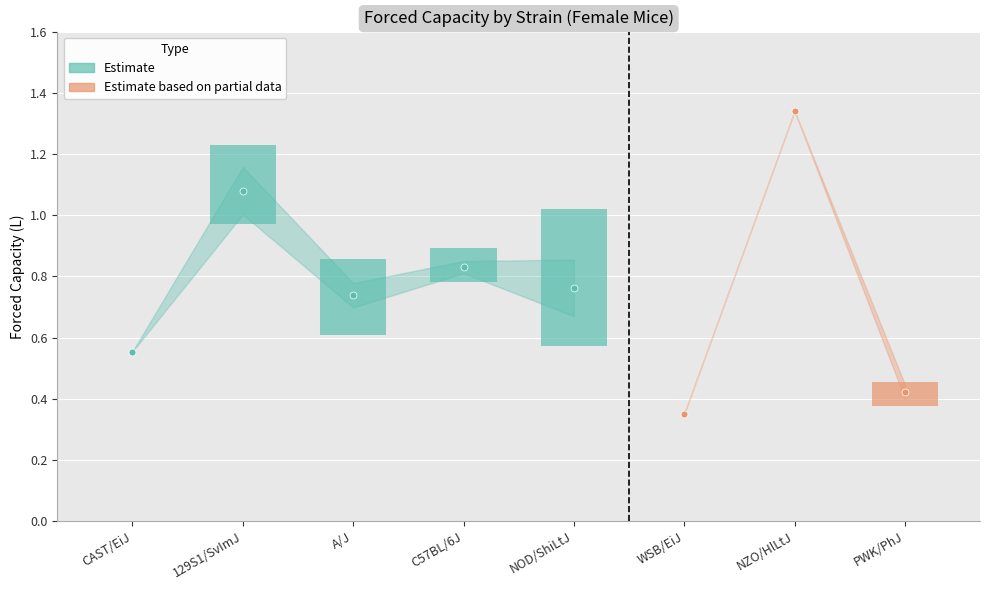

What is the greatest value displayed?

1.3